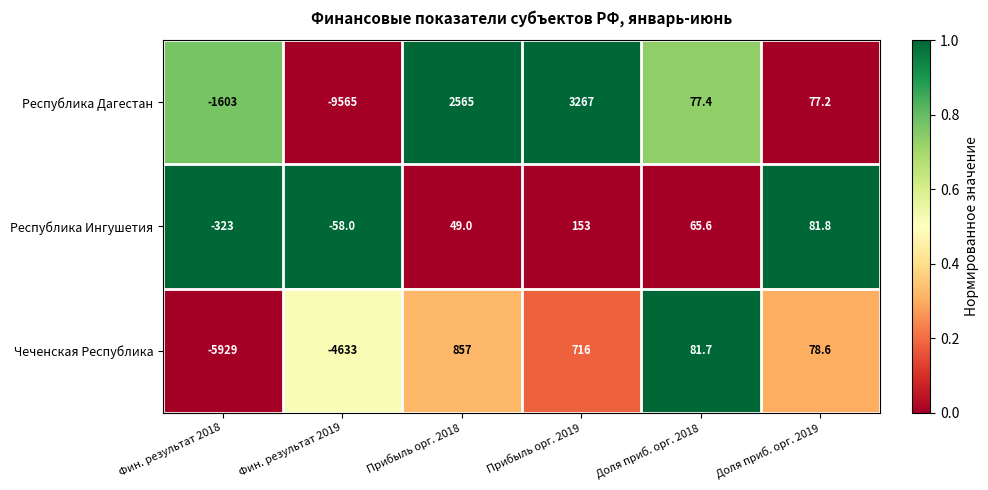

What is the maximum value shown in the chart?

3267.0